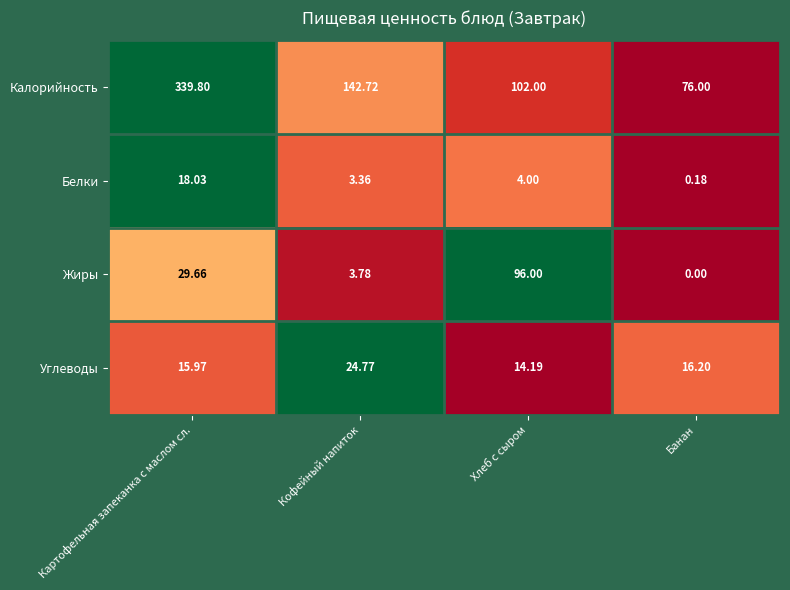

What is the difference between the highest and lowest values at Картофельная запеканка с маслом сл.?

323.8